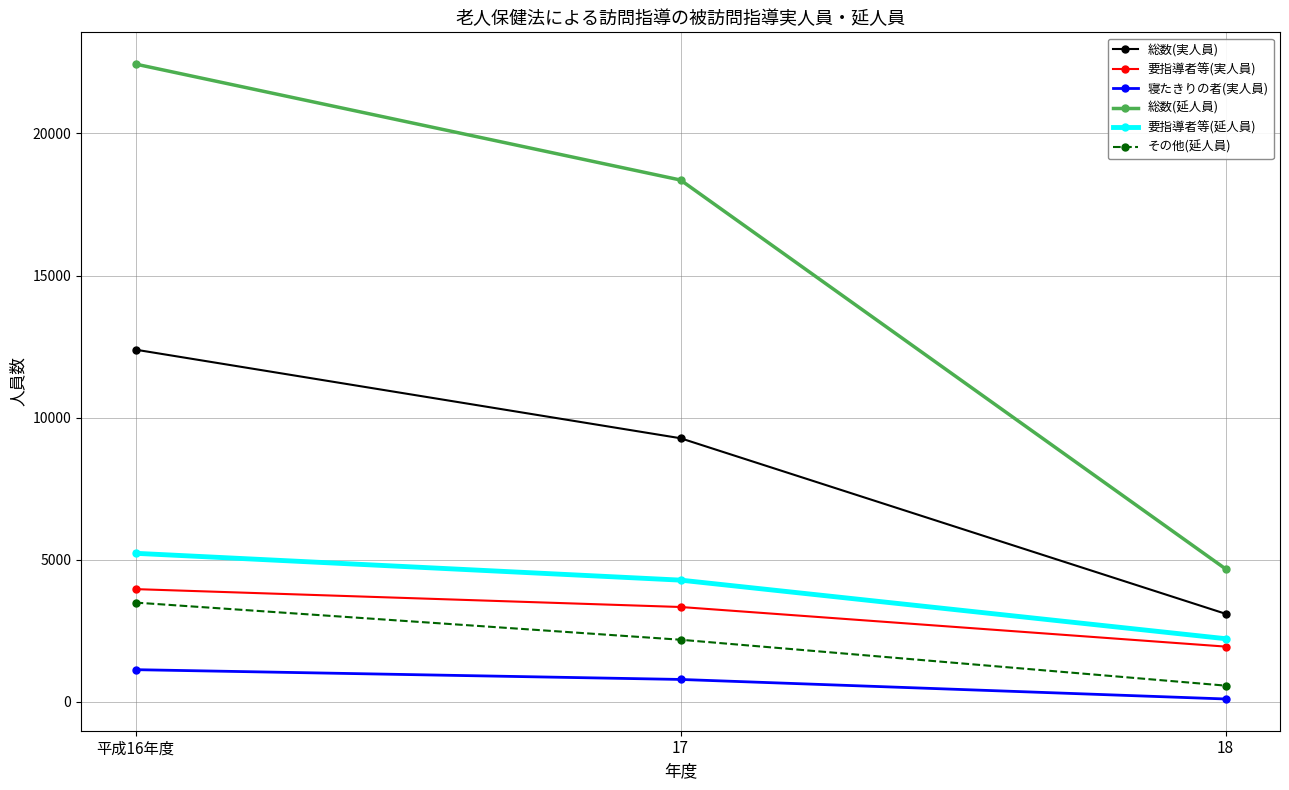

What is the difference between the 総数(延人員) values at 18 and 17?

13679